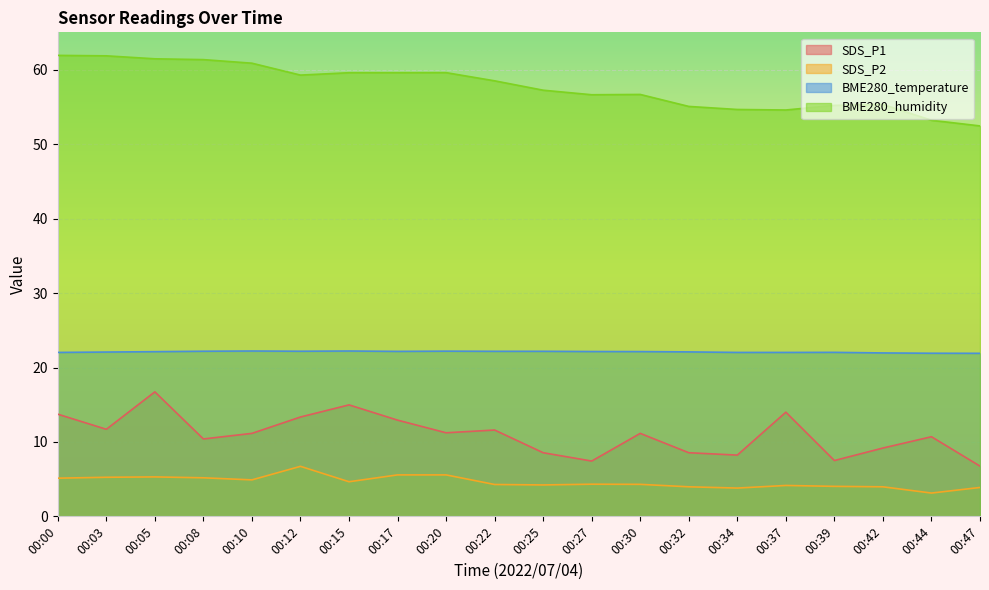

At how many categories does at least one series exceed 4?

20